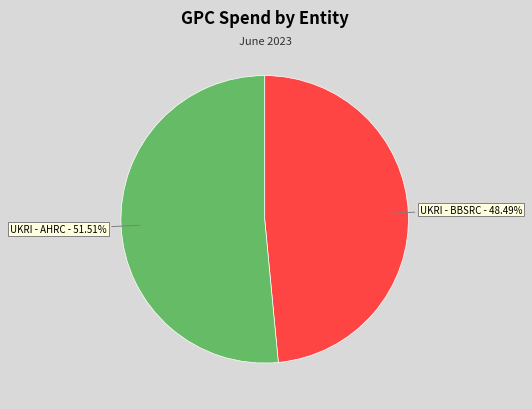

What is the ratio of the value at UKRI - BBSRC to the value at UKRI - AHRC?

0.9